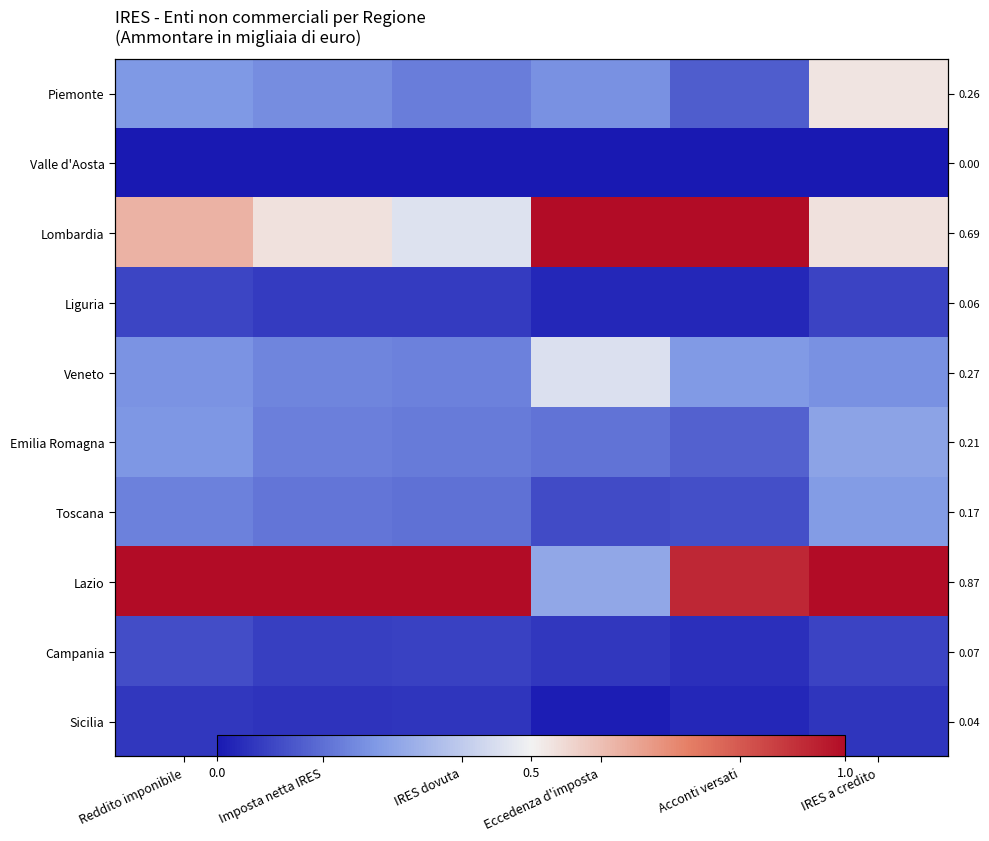

At which category is the sum across all series the highest?

IRES a credito